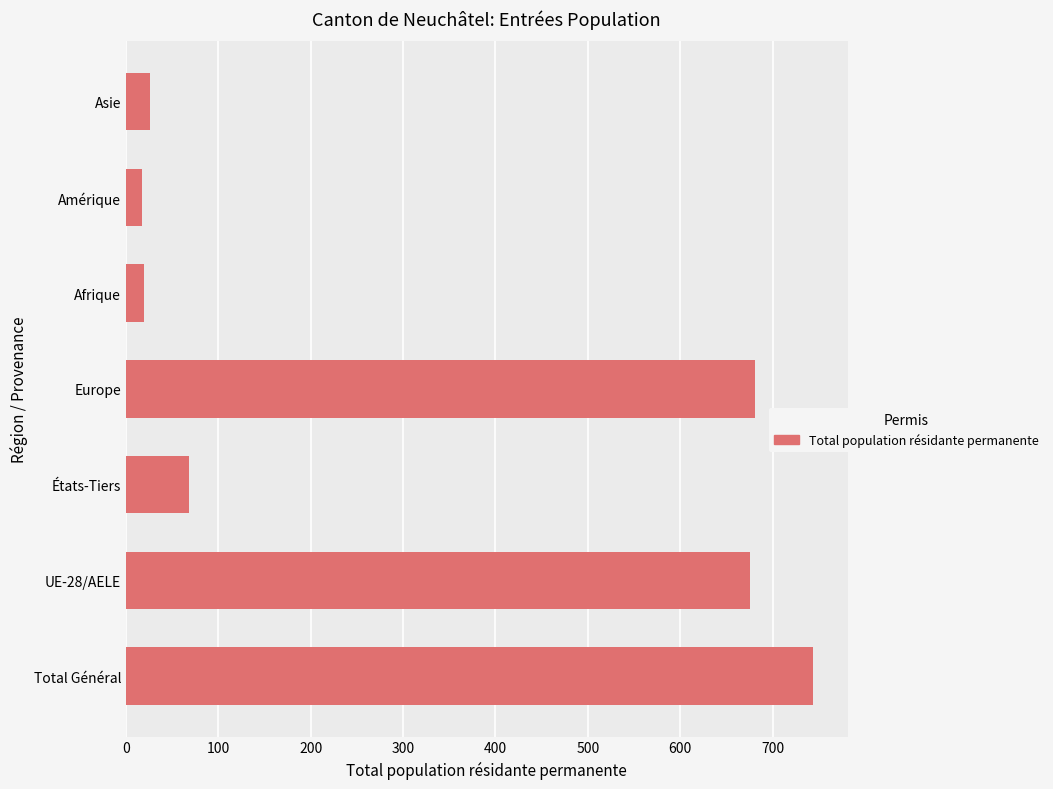

Count the number of categories in the chart.

7